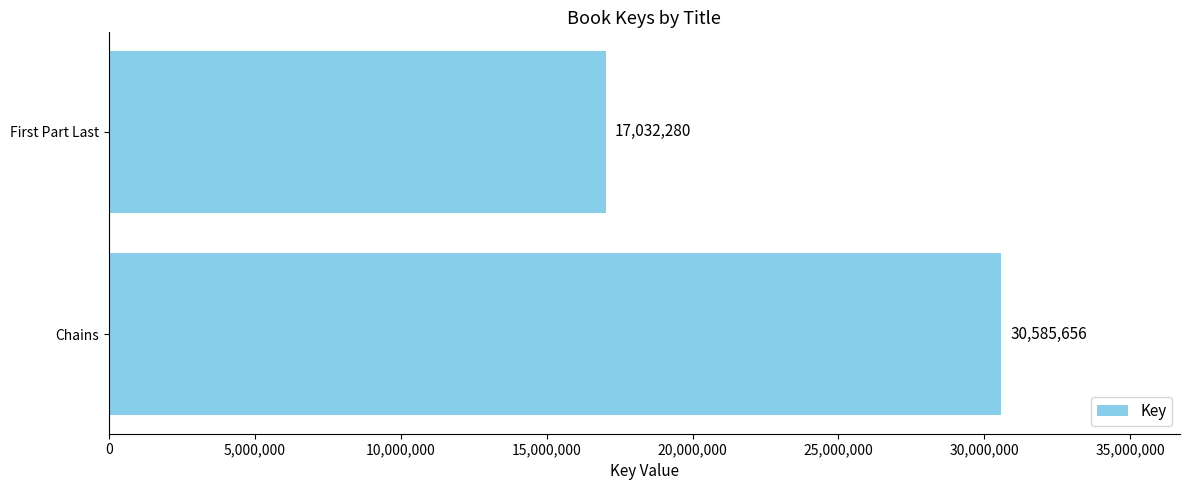

Are the bars horizontal?

Yes